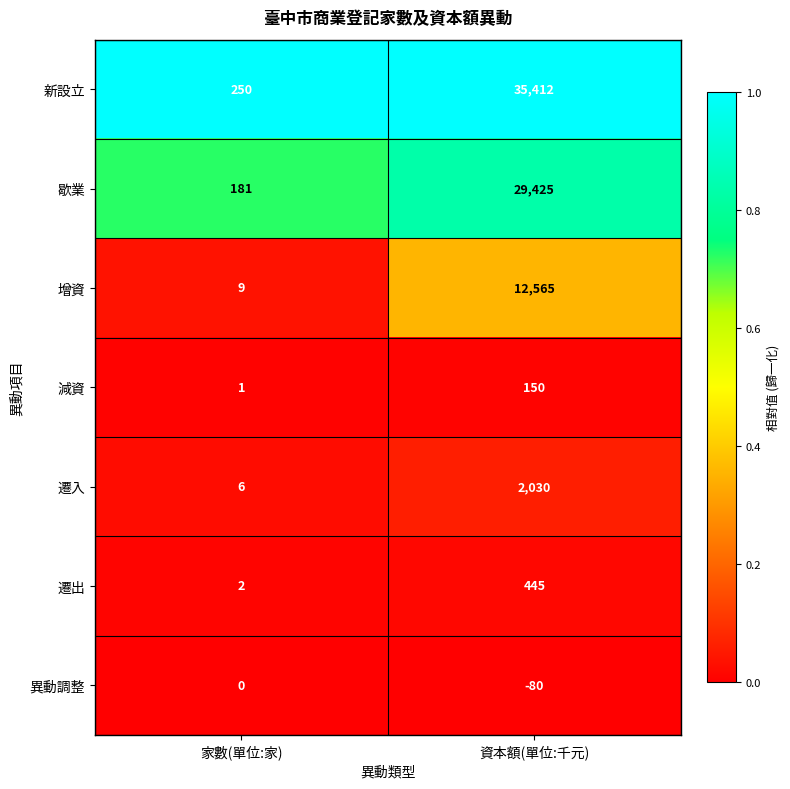

Which series changed the most between 家數(單位:家) and 資本額(單位:千元)?

新設立